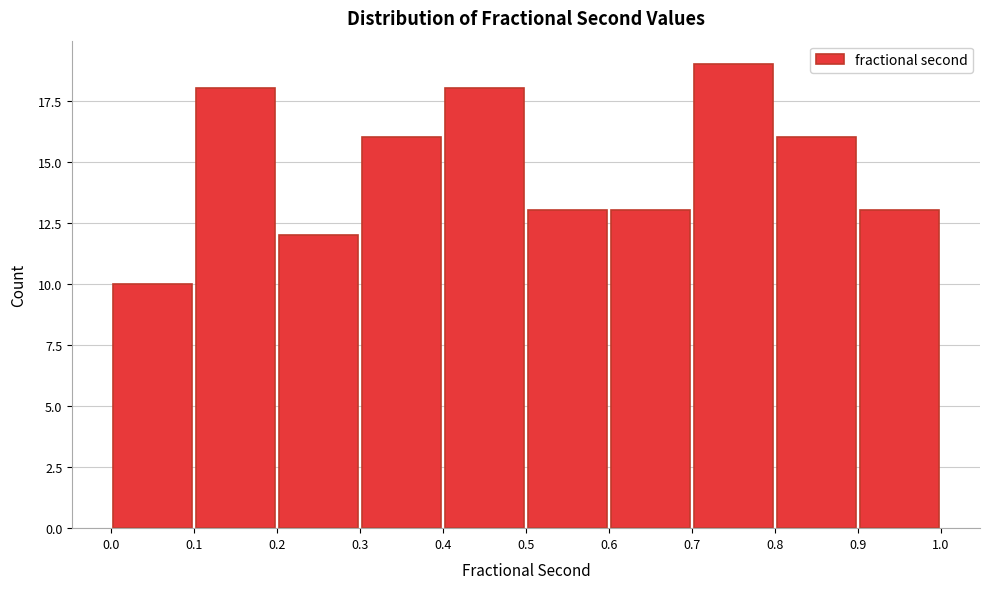

Reading left to right, list every bar in this chart as the range it spans on the x-axis followed by its height. The values are not printed on the chart, so give them approximately, as read against the axis.

0.0 to 0.1: 10
0.1 to 0.2: 18
0.2 to 0.3: 12
0.3 to 0.4: 16
0.4 to 0.5: 18
0.5 to 0.6: 13
0.6 to 0.7: 13
0.7 to 0.8: 19
0.8 to 0.9: 16
0.9 to 1.0: 13